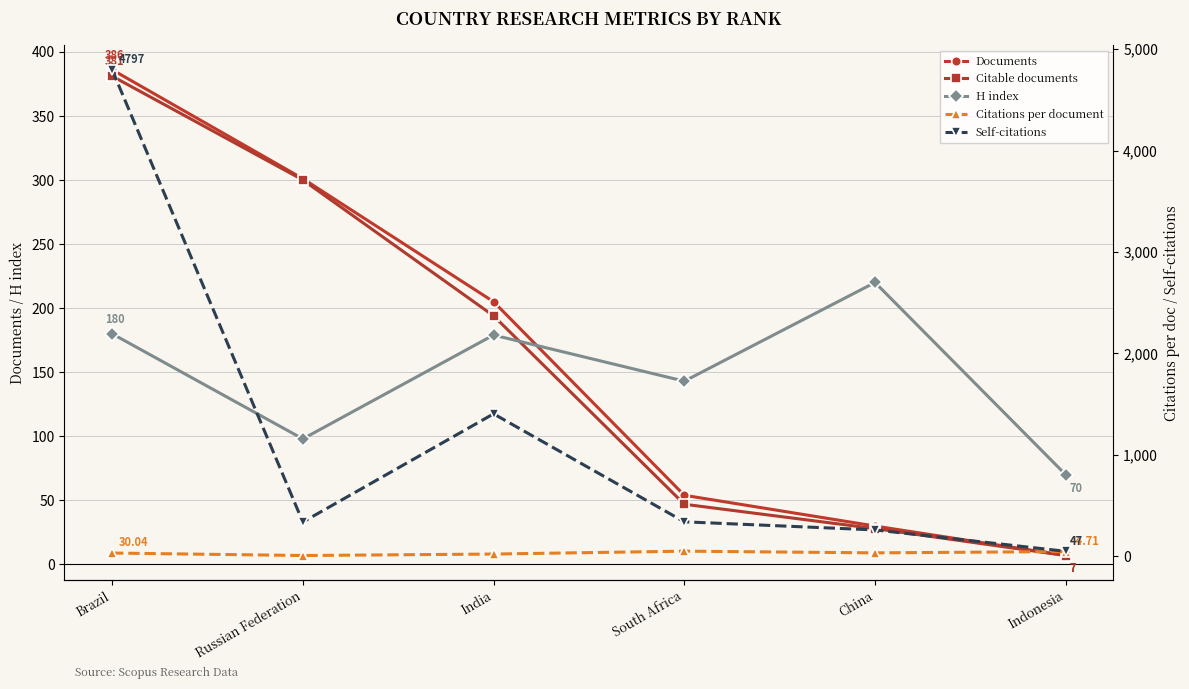

True or false: Self-citations has a value of 107.3 at China.

False